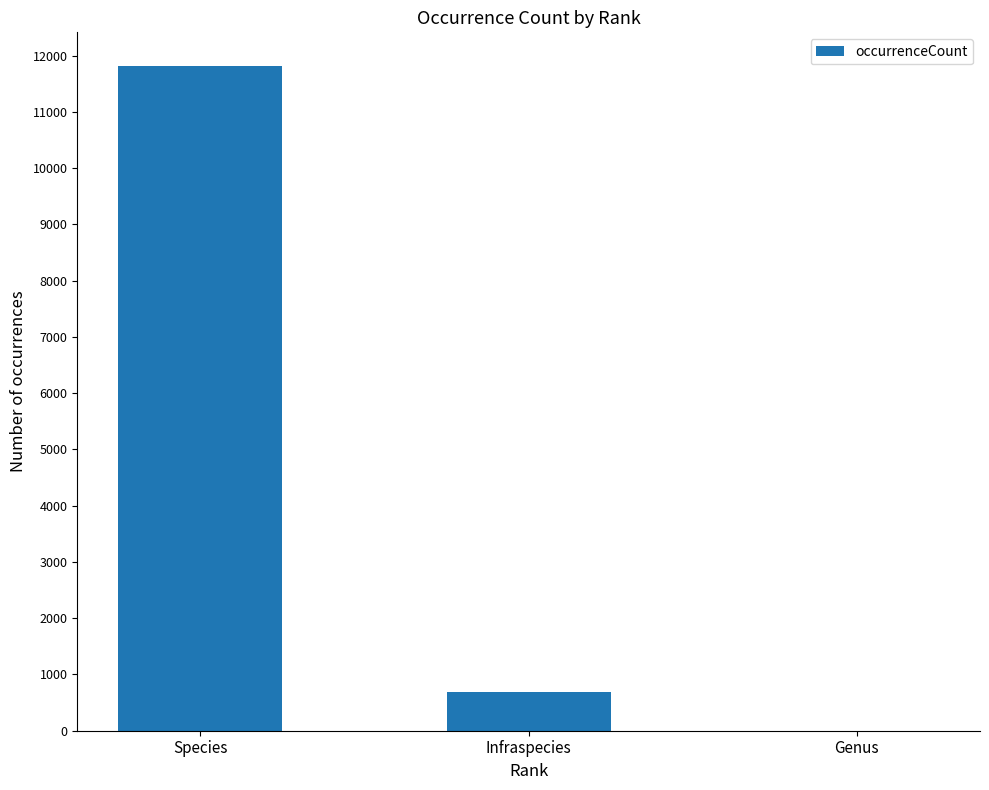

Which label corresponds to the largest value in the chart?

Species